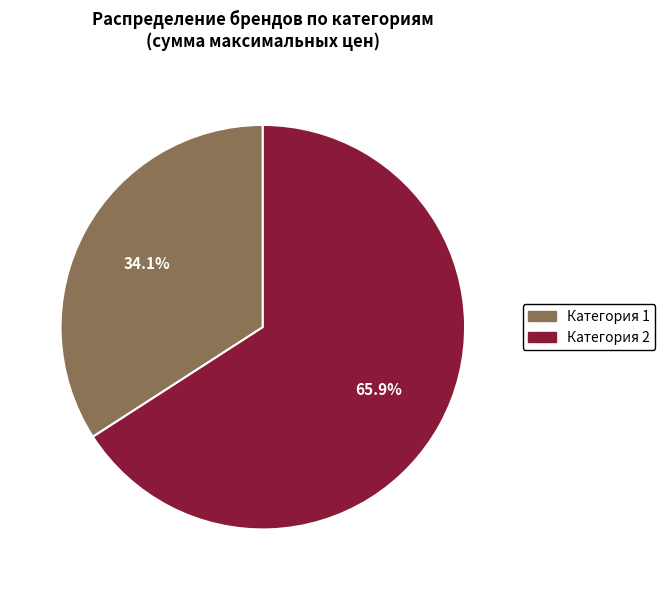

Is there a majority slice in this chart?

Yes